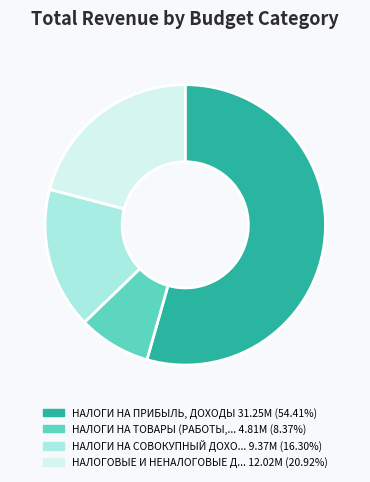

Is there a majority slice in this chart?

Yes